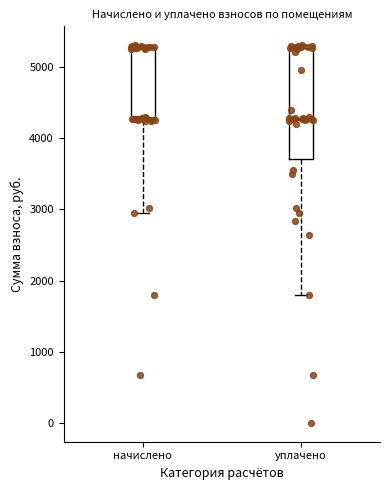

Where does the median line of the box for уплачено sit on the y-axis? The values are not printed on the chart, so give them approximately, as read against the axis.

4300